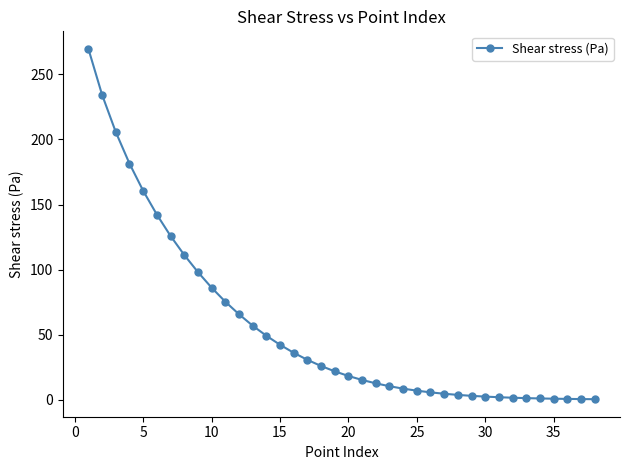

What is the difference between the second highest and second lowest values?

233.8